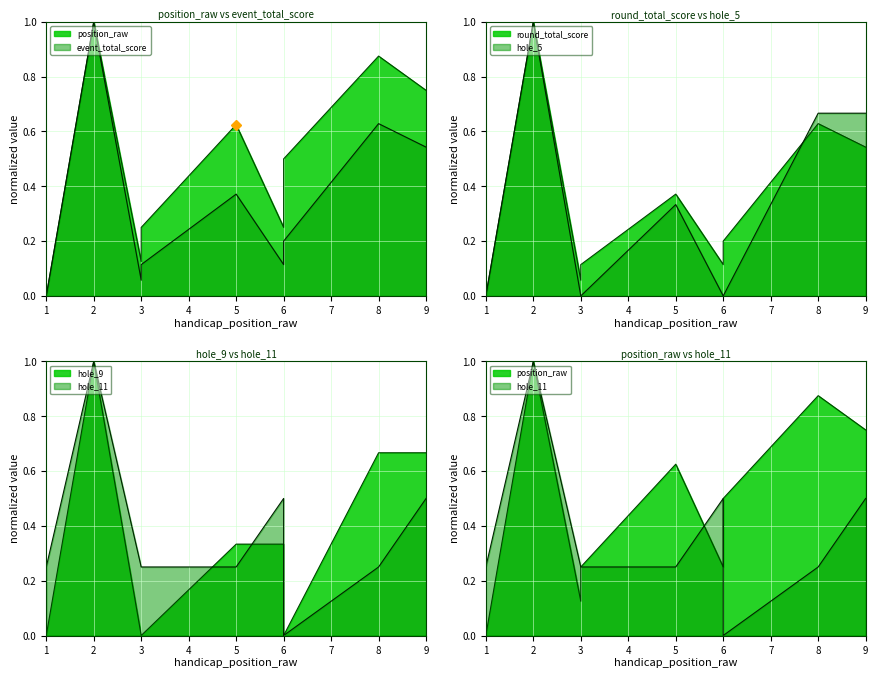

What is the difference between the second highest and minimum values in the hole_11 series?

0.5